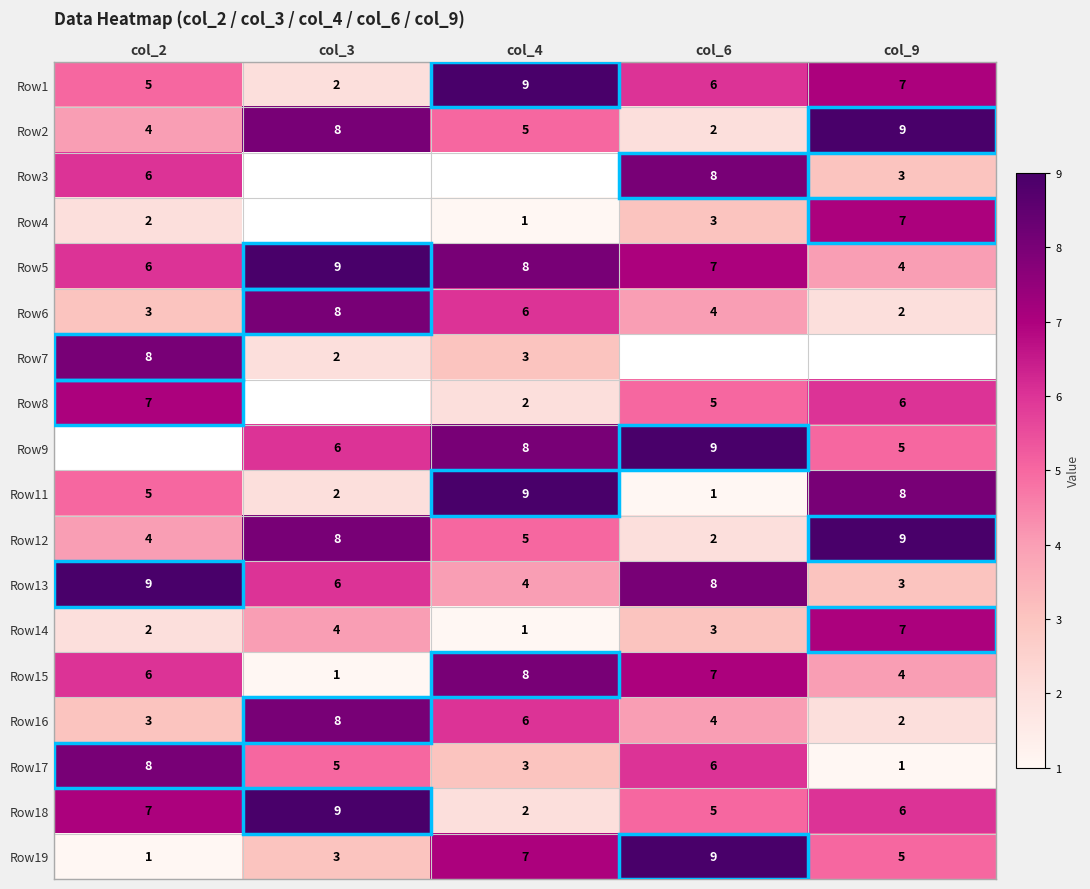

What is the difference between the maximum and minimum values in the Row1 series?

7